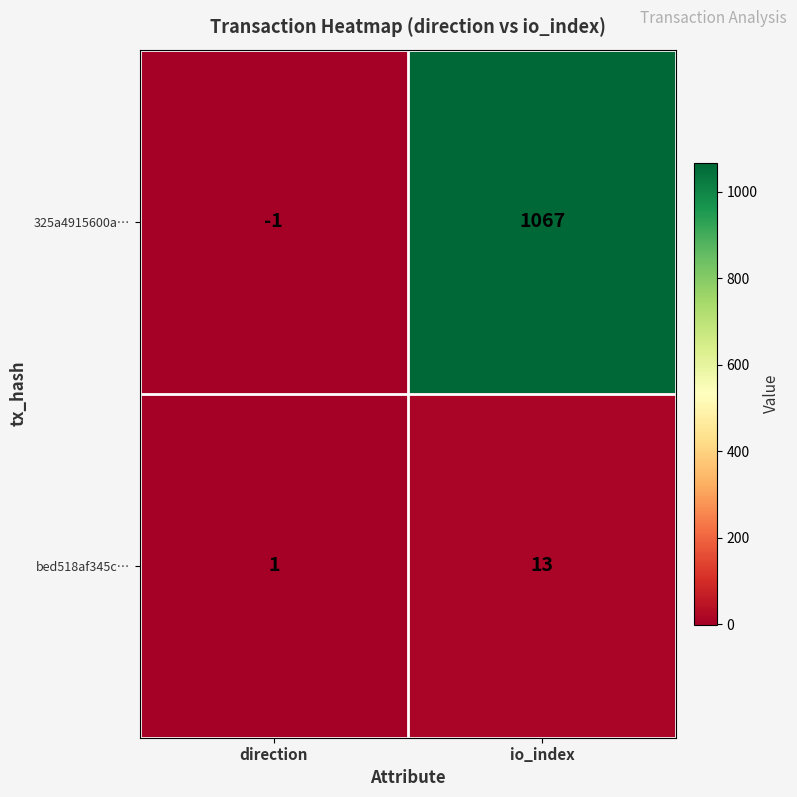

What is the difference between the maximum and minimum values in the bed518af345c… series?

12